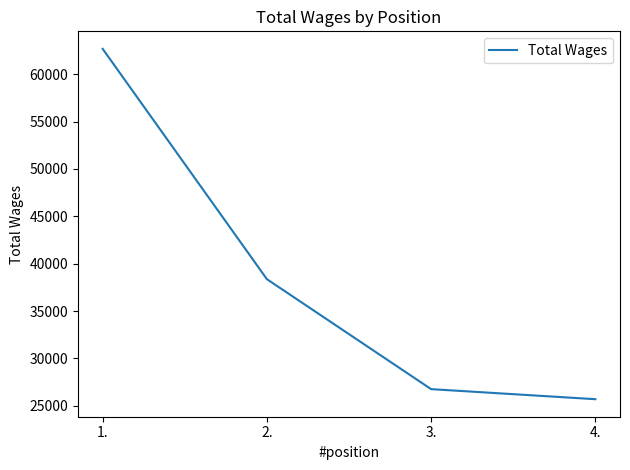

Does the chart display data point markers on the line(s)?

No